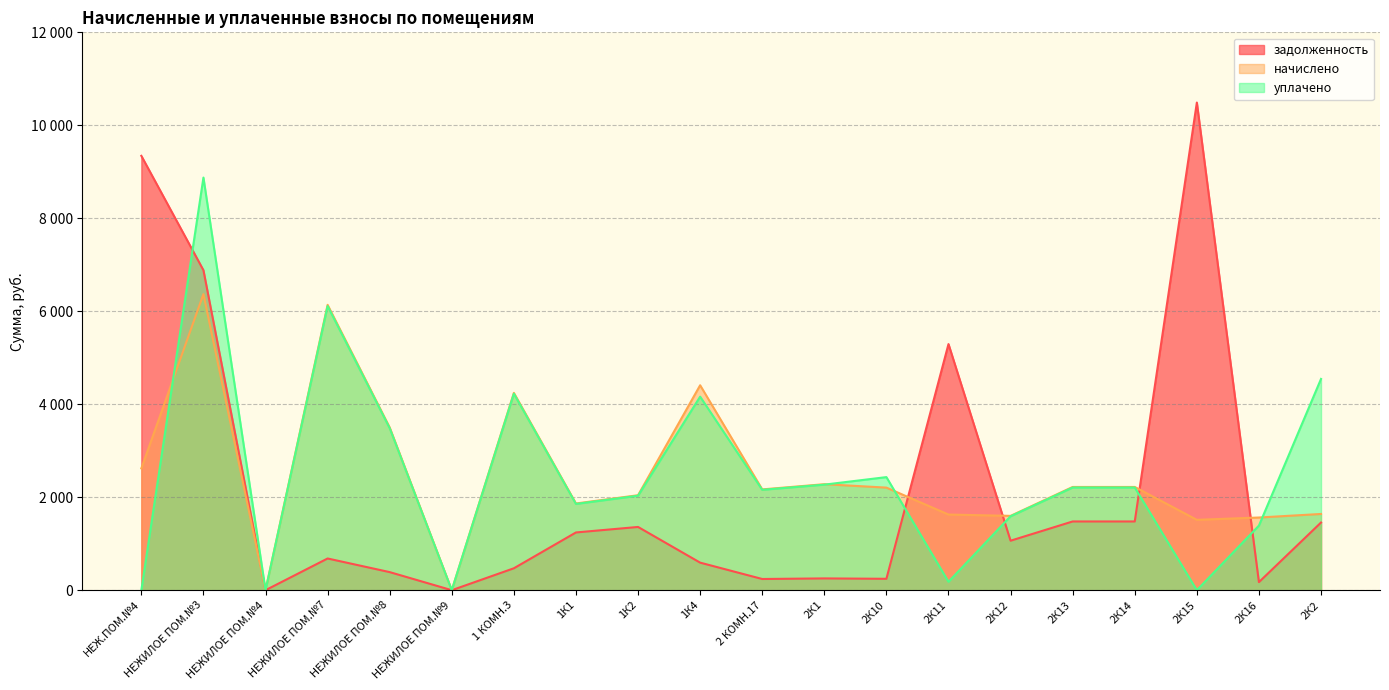

How many interior local peaks does the начислено series have?

5